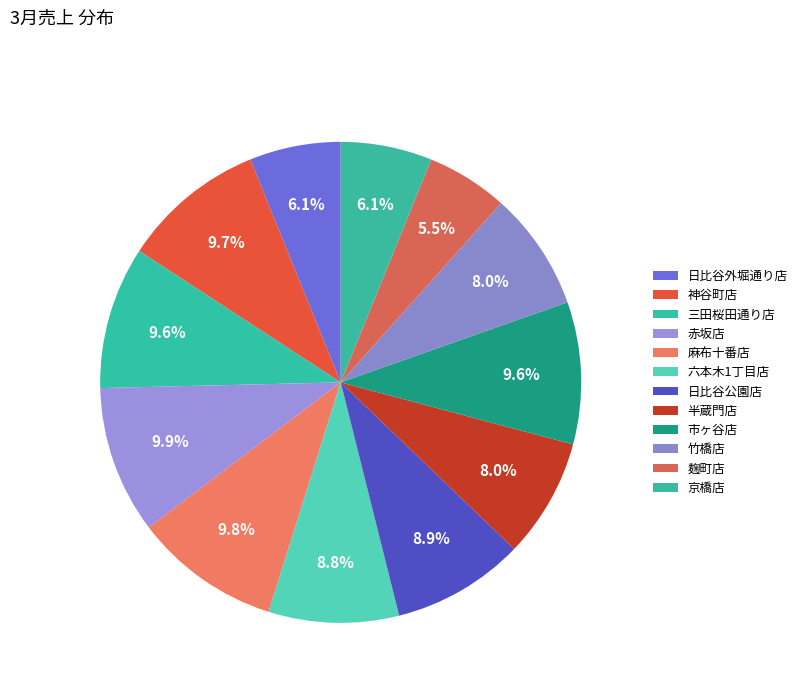

How many segments does this pie chart have?

12